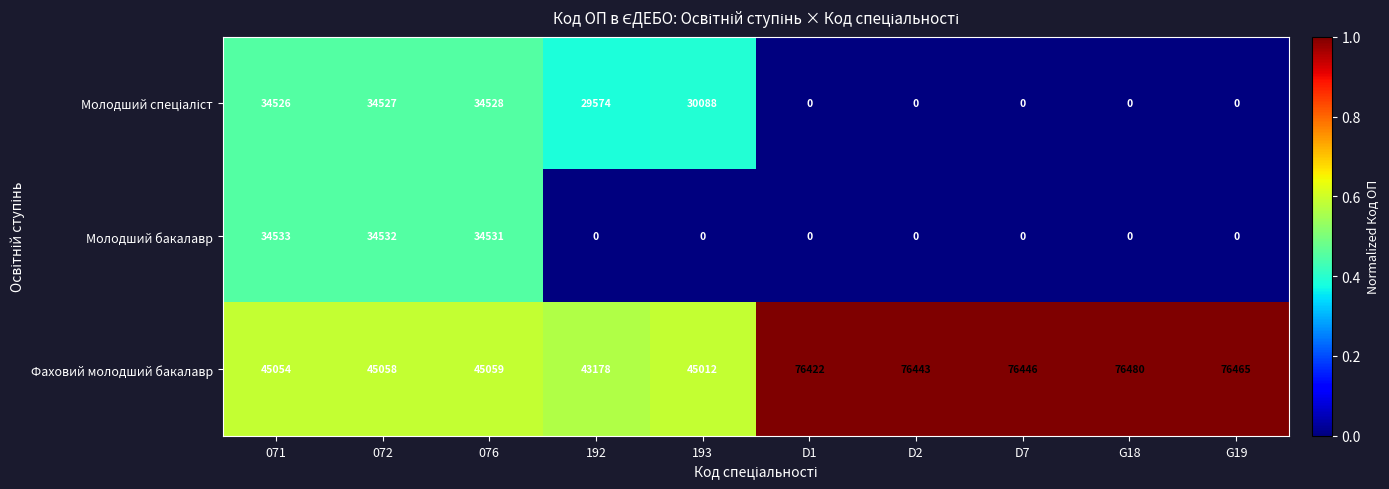

At which category is the sum across all series the highest?

076